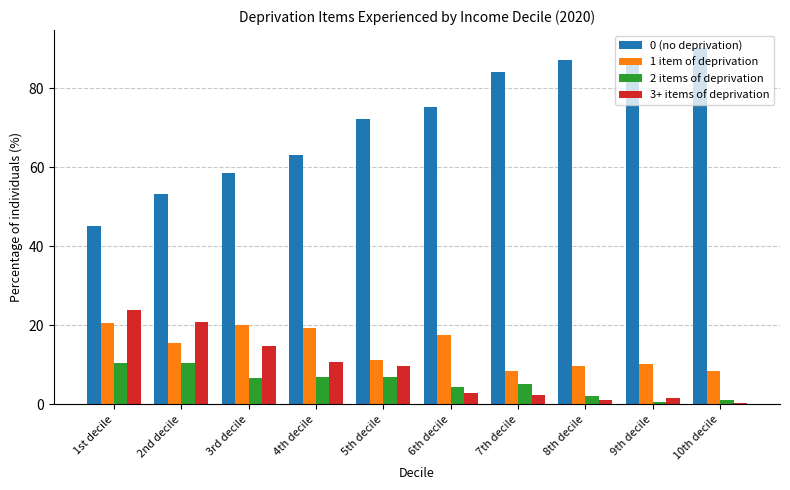

Which category has the highest value in the 3+ items of deprivation series?

1st decile